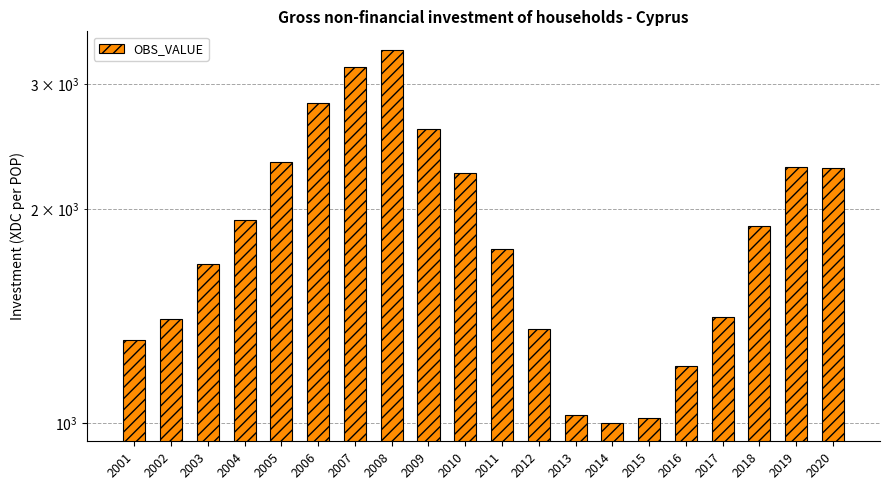

Reading left to right, list all the values displayed in this chart.

2001=1307.2	2002=1398.7	2003=1675.0	2004=1930.2	2005=2331.6	2006=2820.3	2007=3179.1	2008=3355.9	2009=2596.2	2010=2250.4	2011=1758.7	2012=1357.2	2013=1025.3	2014=1000.4	2015=1014.3	2016=1202.2	2017=1409.0	2018=1897.5	2019=2296.0	2020=2288.3